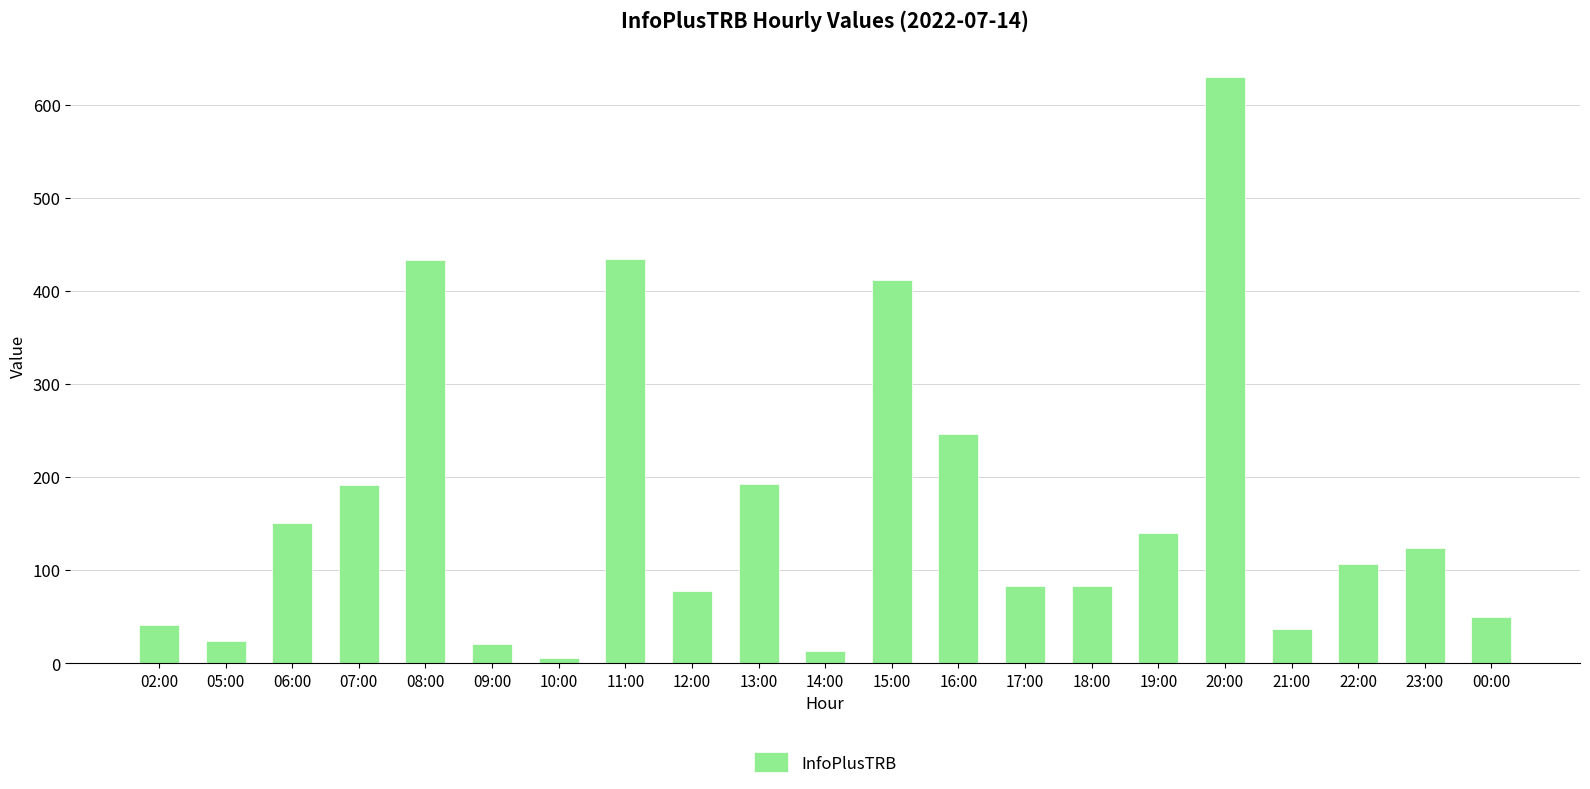

At which label is the value closest to 318?

16:00